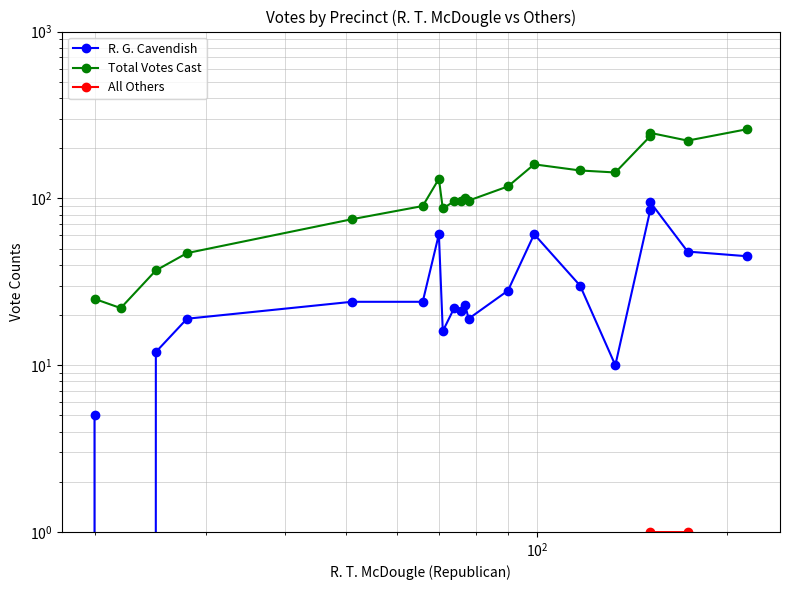

True or false: R. G. Cavendish and Total Votes Cast intersect in this chart.

False